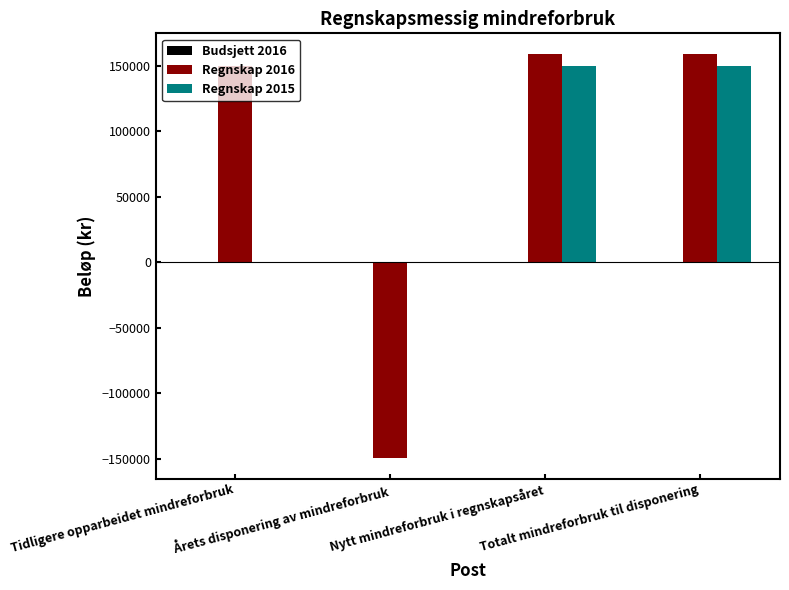

What is the maximum value shown in the chart?

159387